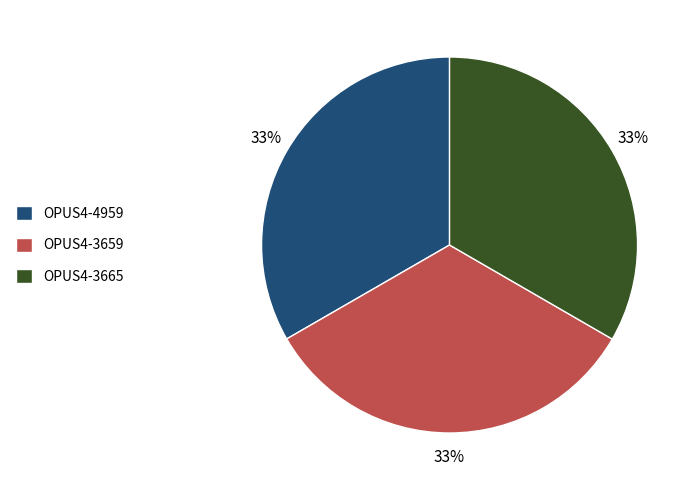

Count the number of slices in the pie.

3